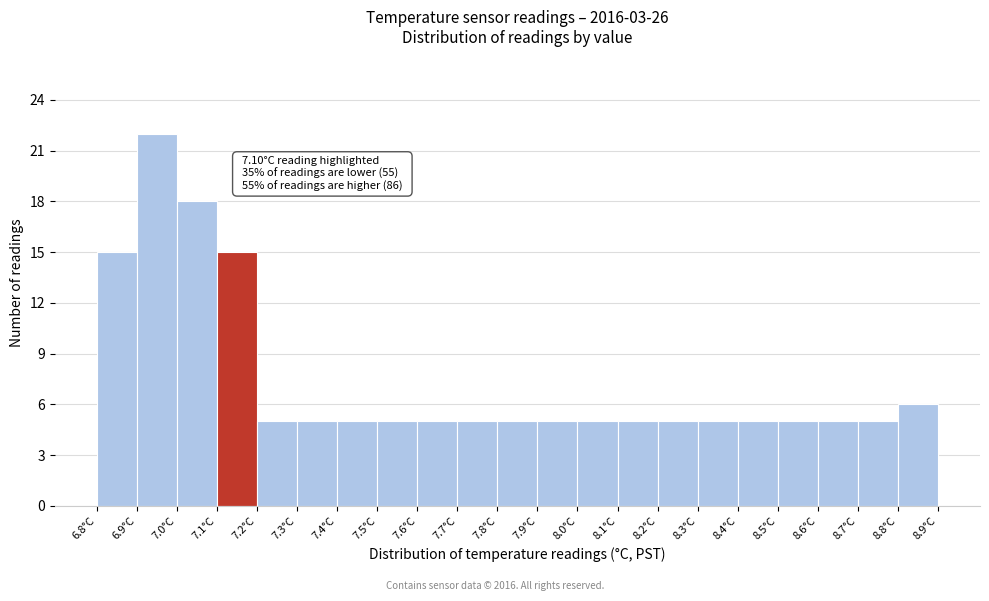

Over which range of the x-axis is the bar tallest?

6.9 to 7.0